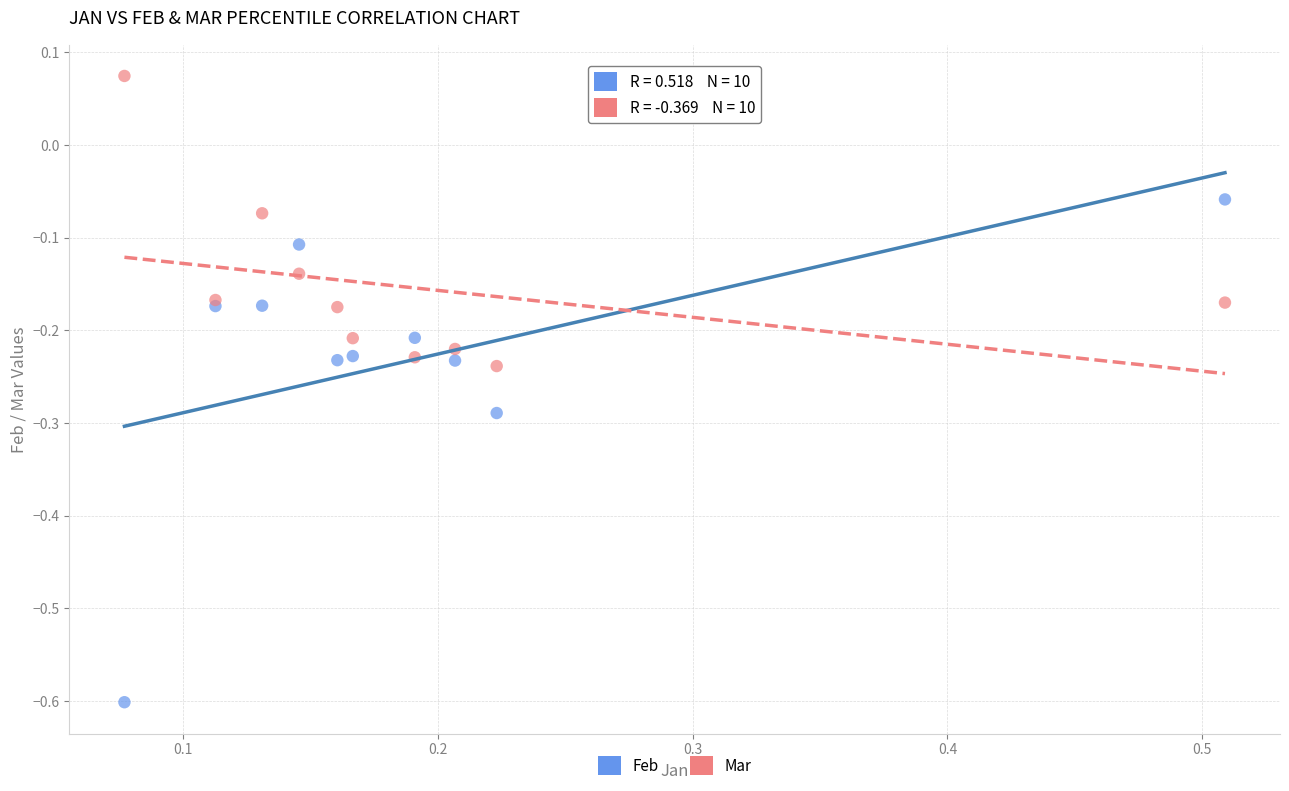

What are all the series names shown in the legend?

Feb, Mar